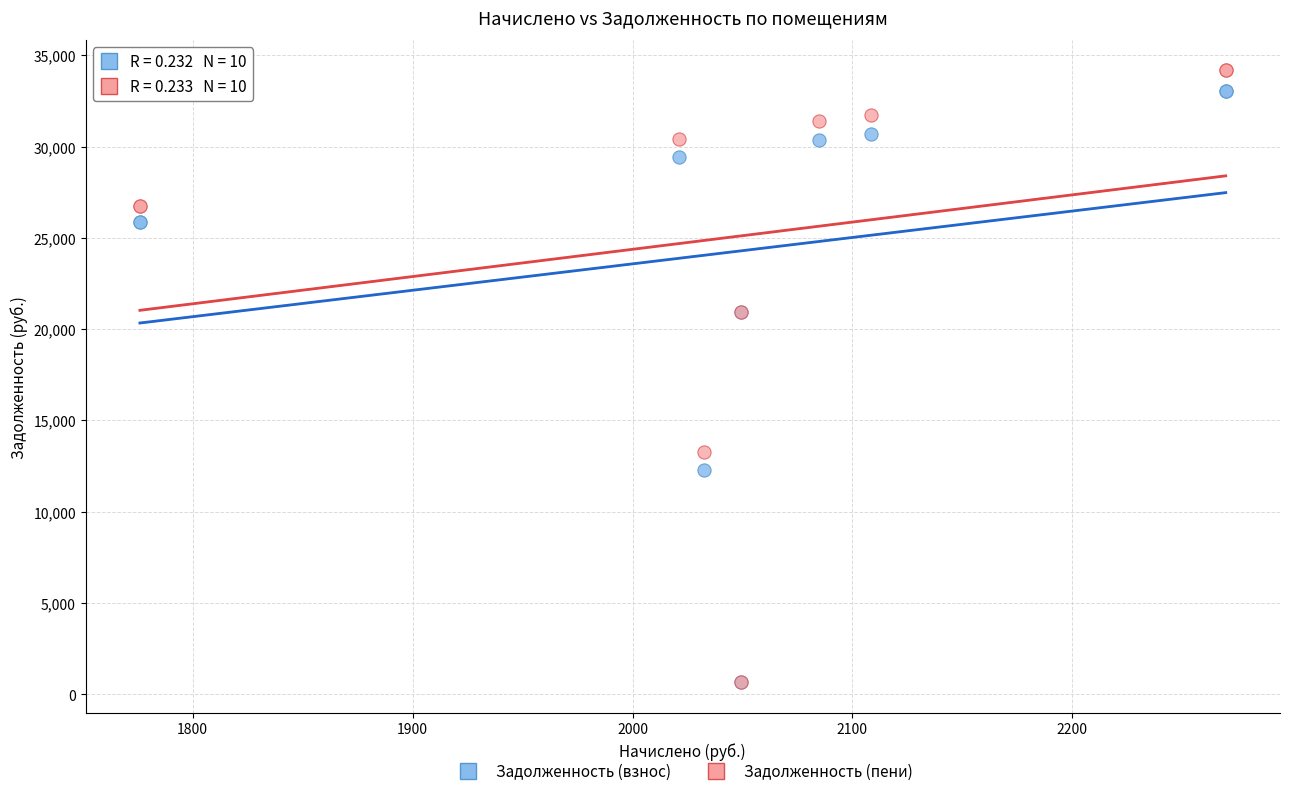

Which series reaches the maximum Y coordinate?

Задолженность (пени)